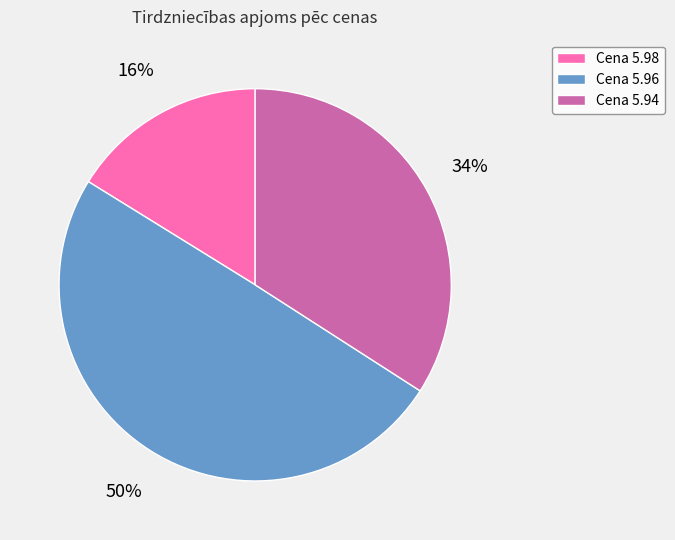

Does Cena 5.98 account for over 50% of the chart?

No